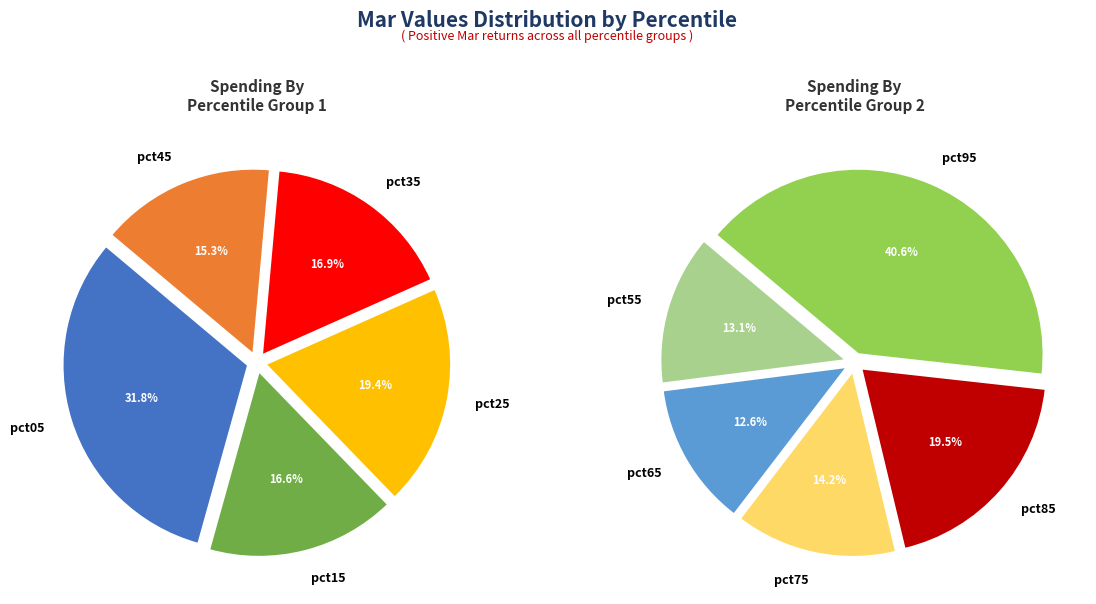

Count the number of slices in the pie.

10